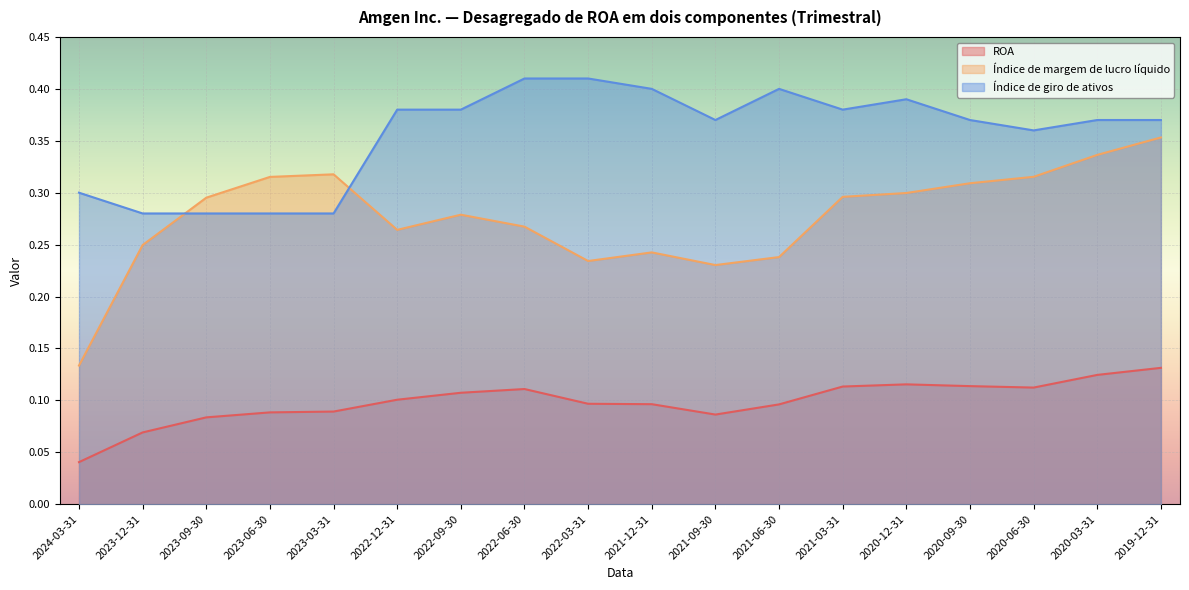

True or false: ROA and Índice de giro de ativos cross at least once.

False